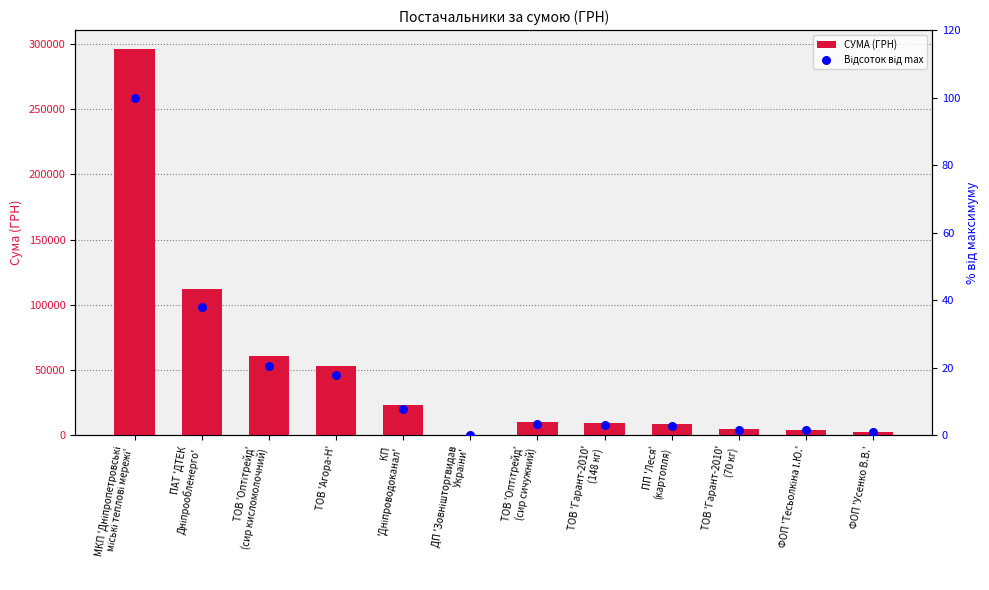

Which series has the widest spread of Y values?

СУМА (ГРН)